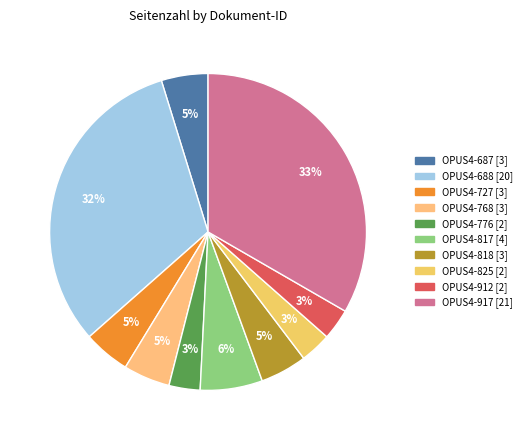

How many segments does this pie chart have?

10